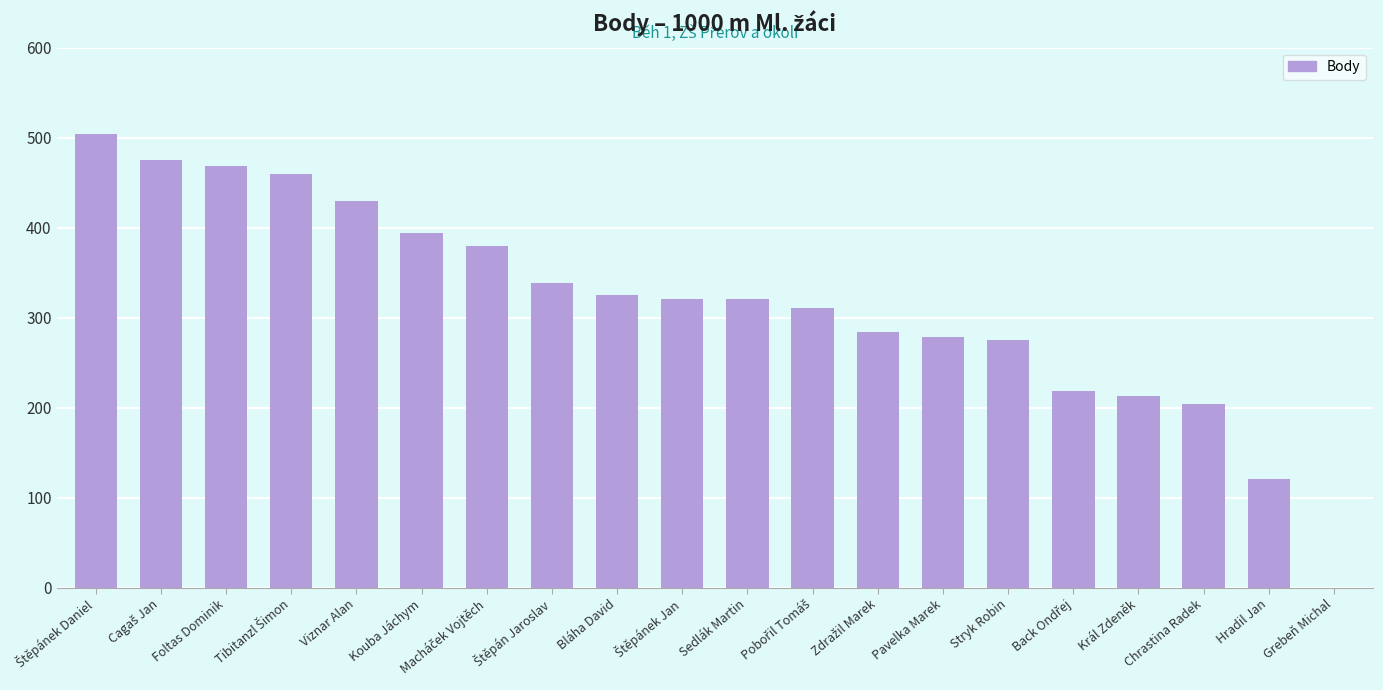

The chart shows a value of 168 at Kouba Jáchym. True or false?

False